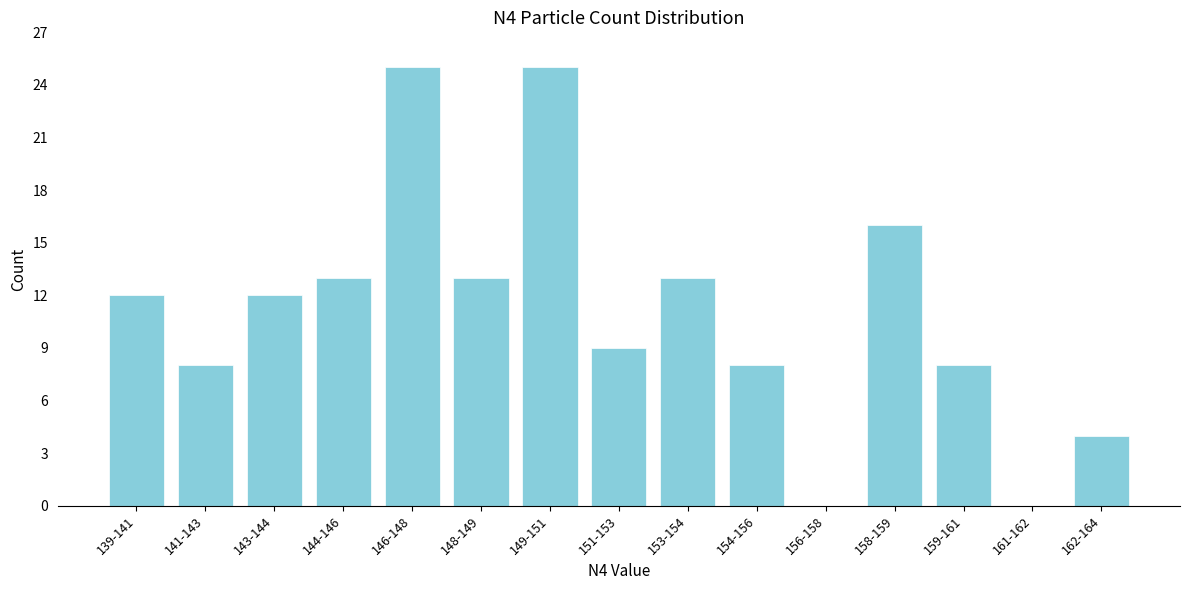

Reading left to right, extract all data points from this chart.

139-141=12	141-143=8	143-144=12	144-146=13	146-148=25	148-149=13	149-151=25	151-153=9	153-154=13	154-156=8	156-158=0	158-159=16	159-161=8	161-162=0	162-164=4